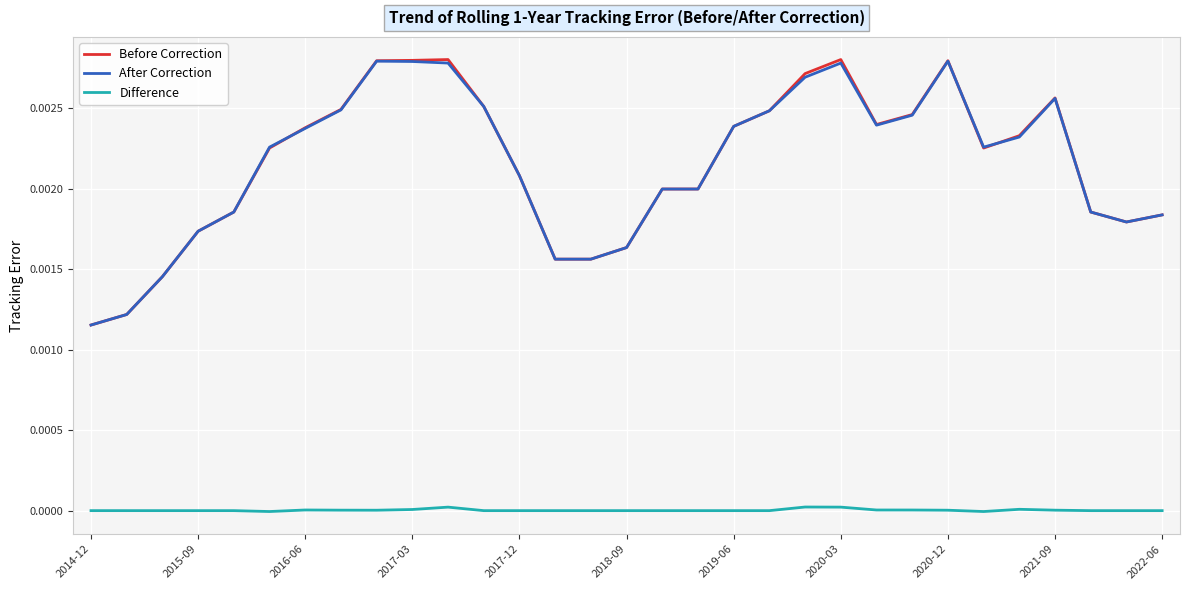

Which series has the largest range (max minus min)?

Before Correction